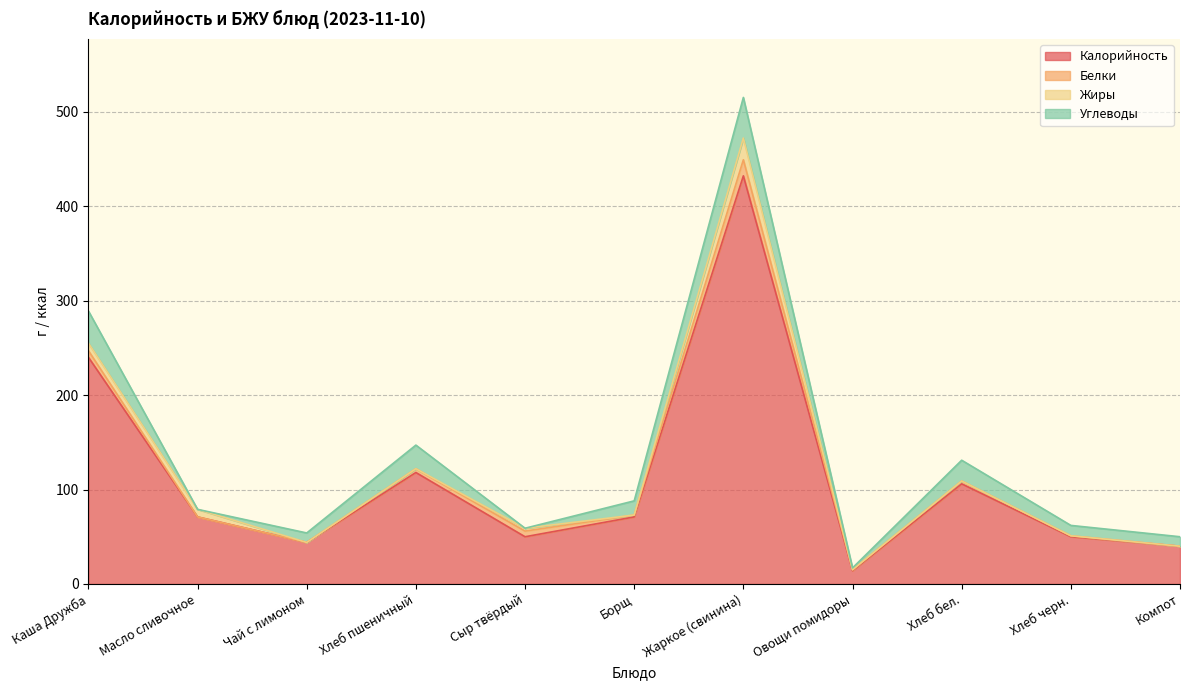

What is the difference between the second highest and minimum values in the Калорийность series?

226